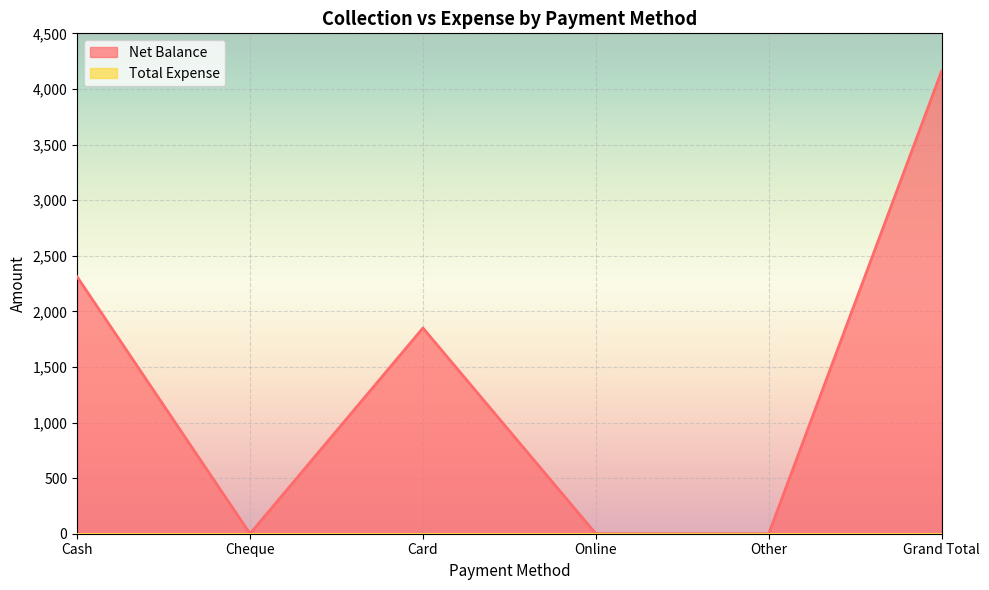

List the labels in order of value, smallest first.

Cheque, Online, Other, Card, Cash, Grand Total